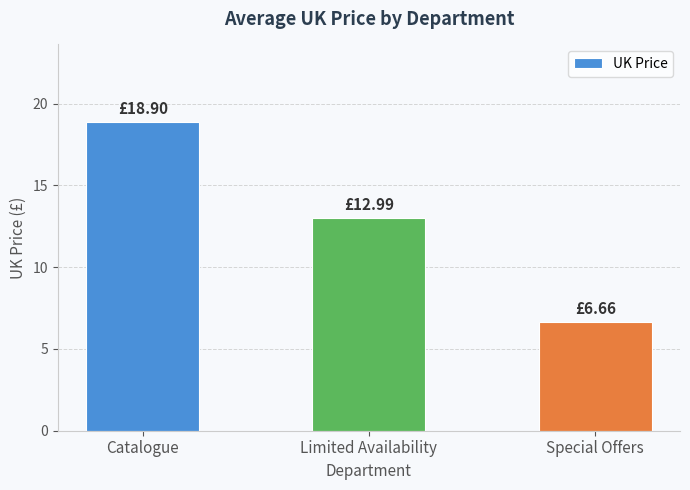

What is the difference between the values at Special Offers and Limited Availability?

6.3